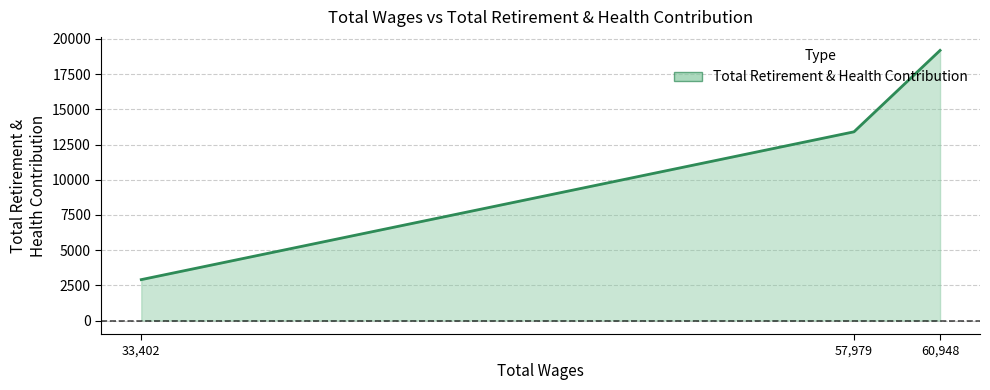

Between 57979.0 and 33402.0, which is larger?

57979.0